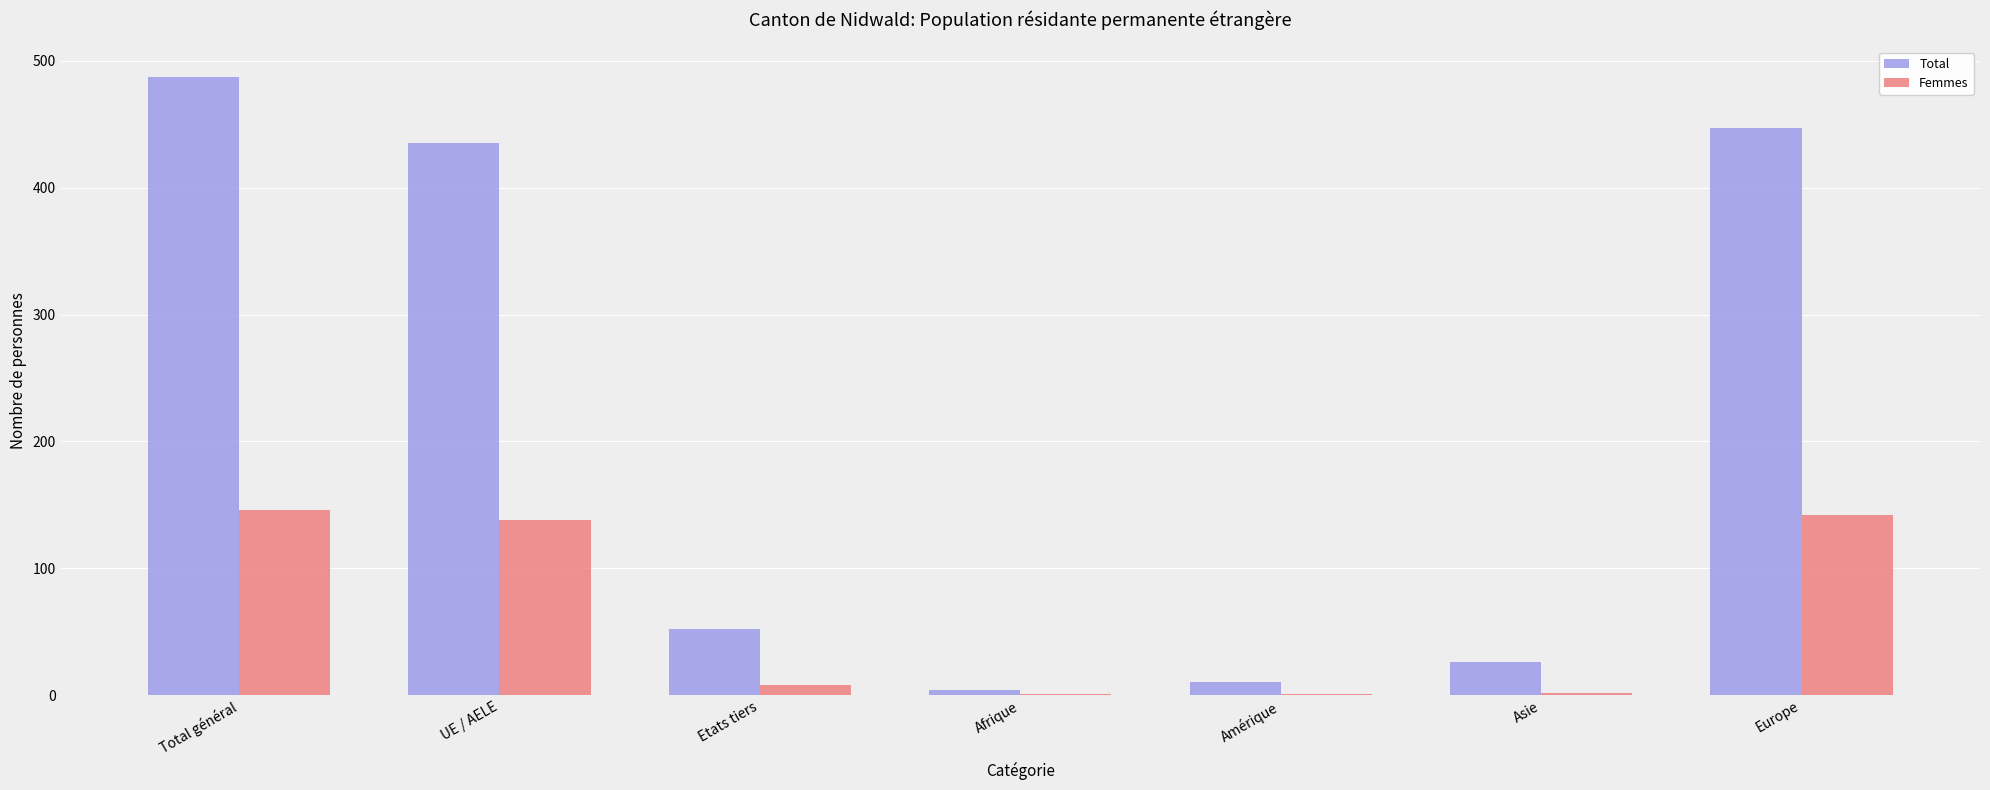

Which series has the largest range (max minus min)?

Total